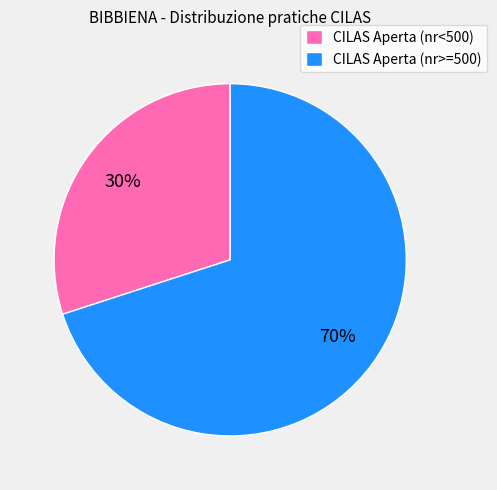

Is the sum of CILAS Aperta (nr<500) and CILAS Aperta (nr>=500) greater than half?

Yes